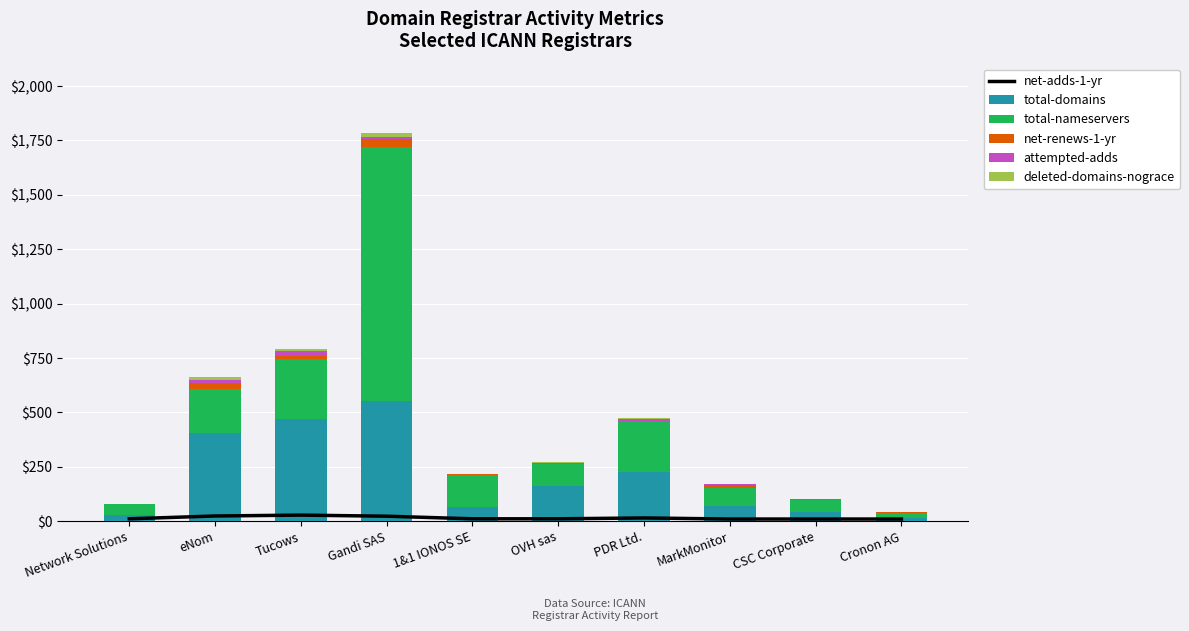

What is the label of the 1st bar from the left?

Network Solutions